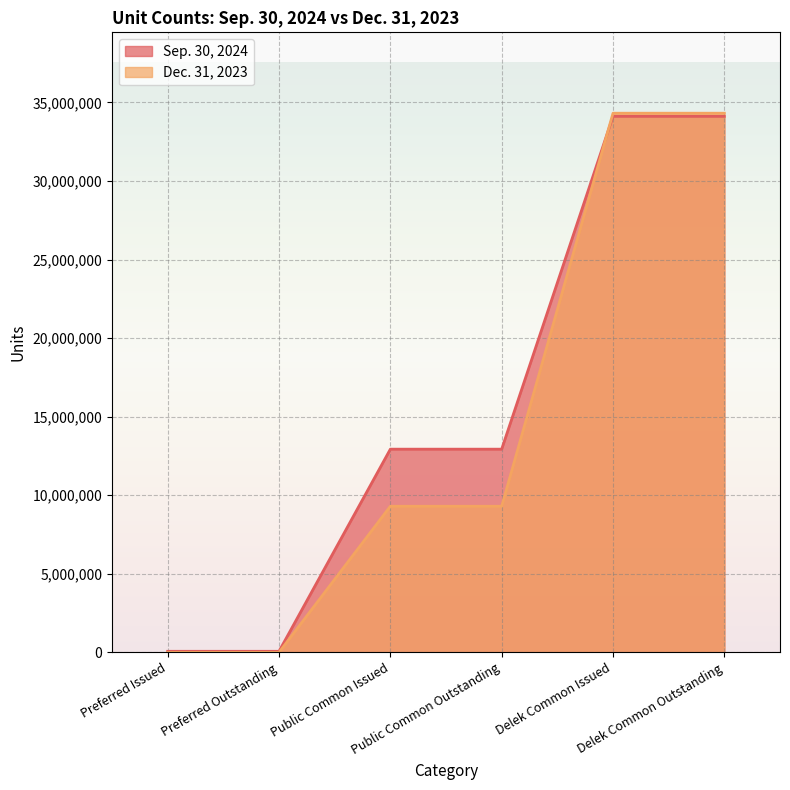

True or false: Dec. 31, 2023 and Sep. 30, 2024 intersect in this chart.

True